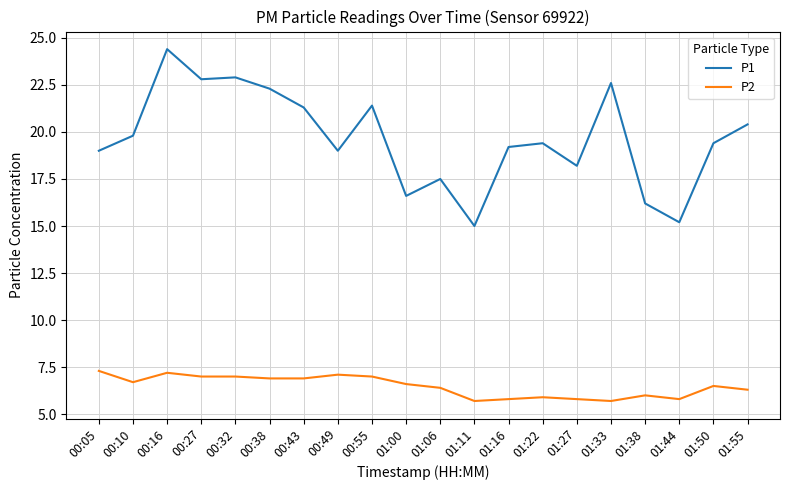

Reading left to right, list all the values displayed in this chart.

P1: 00:05=19.0	00:10=19.8	00:16=24.4	00:27=22.8	00:32=22.9	00:38=22.3	00:43=21.3	00:49=19.0	00:55=21.4	01:00=16.6	01:06=17.5	01:11=15.0	01:16=19.2	01:22=19.4	01:27=18.2	01:33=22.6	01:38=16.2	01:44=15.2	01:50=19.4	01:55=20.4
P2: 00:05=7.3	00:10=6.7	00:16=7.2	00:27=7.0	00:32=7.0	00:38=6.9	00:43=6.9	00:49=7.1	00:55=7.0	01:00=6.6	01:06=6.4	01:11=5.7	01:16=5.8	01:22=5.9	01:27=5.8	01:33=5.7	01:38=6.0	01:44=5.8	01:50=6.5	01:55=6.3